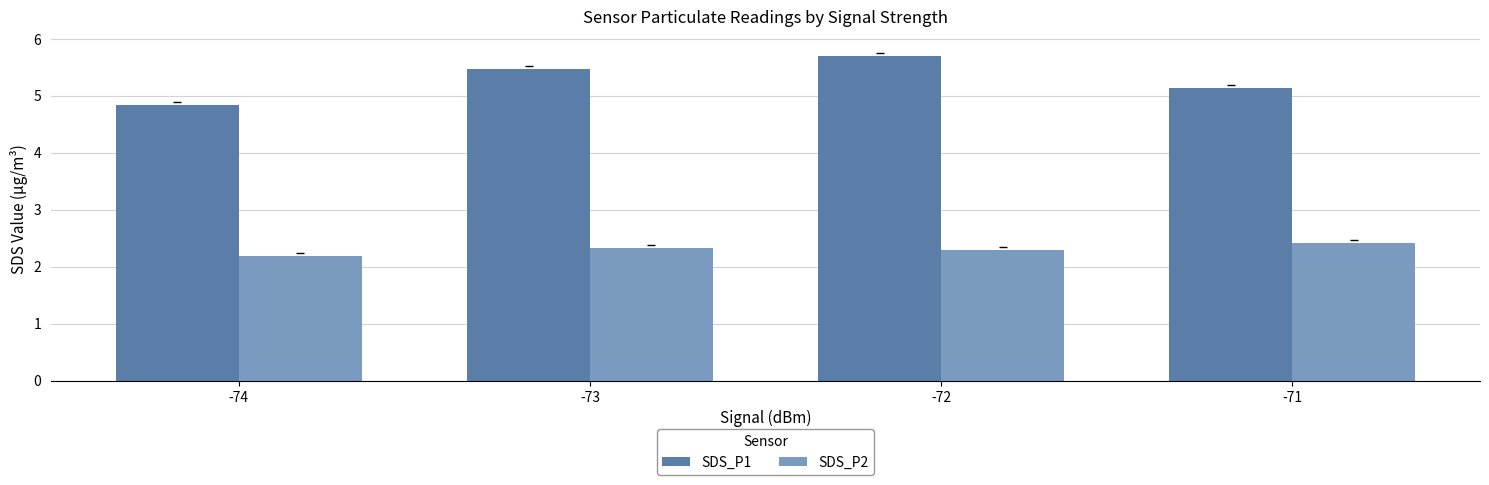

Which series has the widest spread of values?

SDS_P1